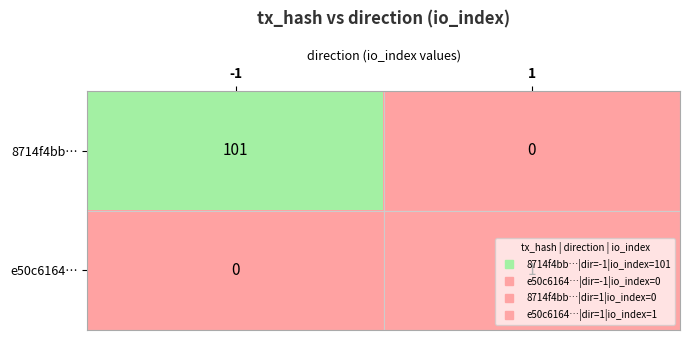

Which series has the largest total across all categories?

8714f4bb…